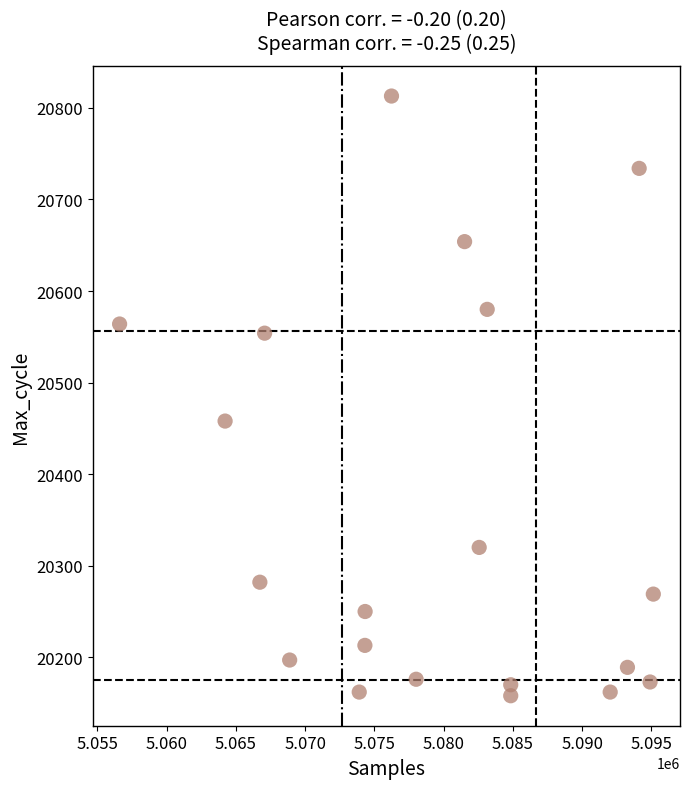

What Y value in the scatter plot is closest to 20485?

20458